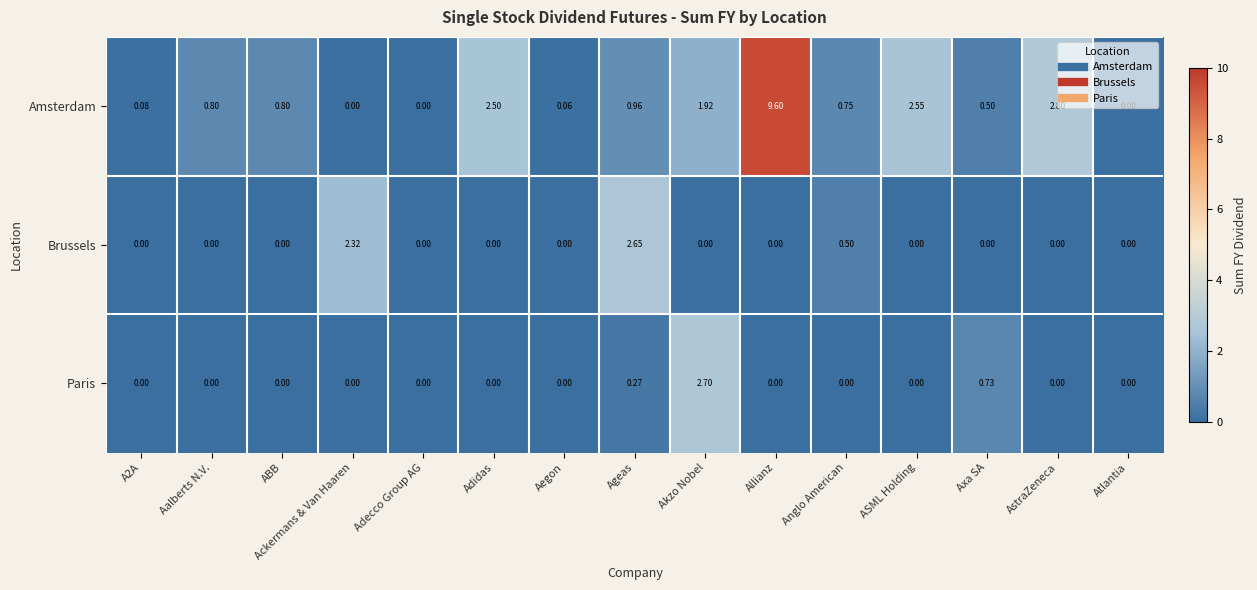

Which series changed the most between Adecco Group AG and Ageas?

Brussels